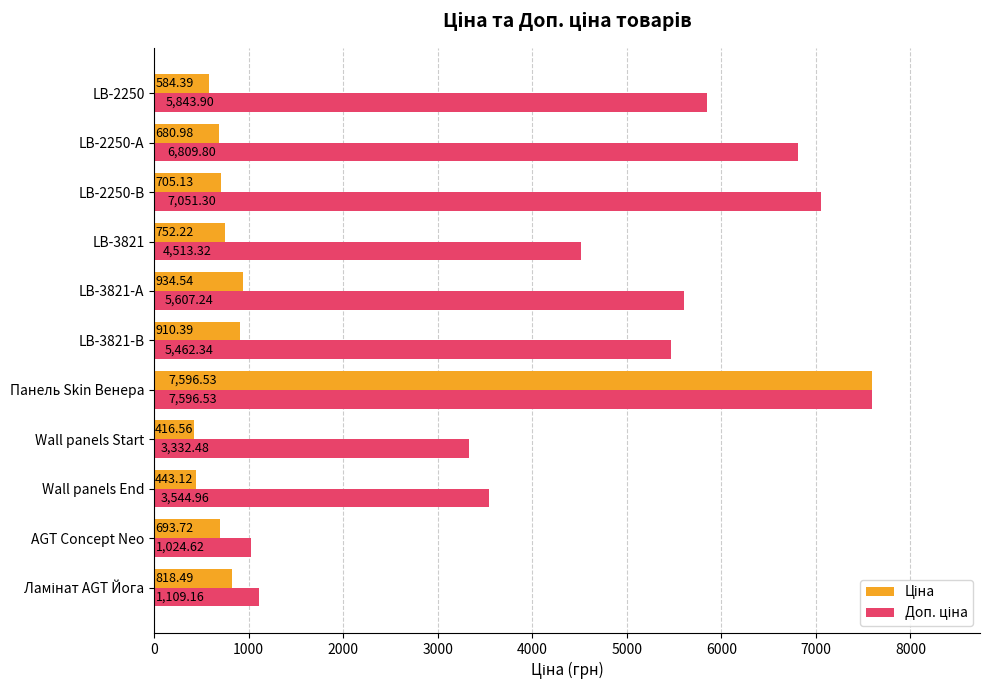

Which category has the lowest value across all series?

Wall panels Start